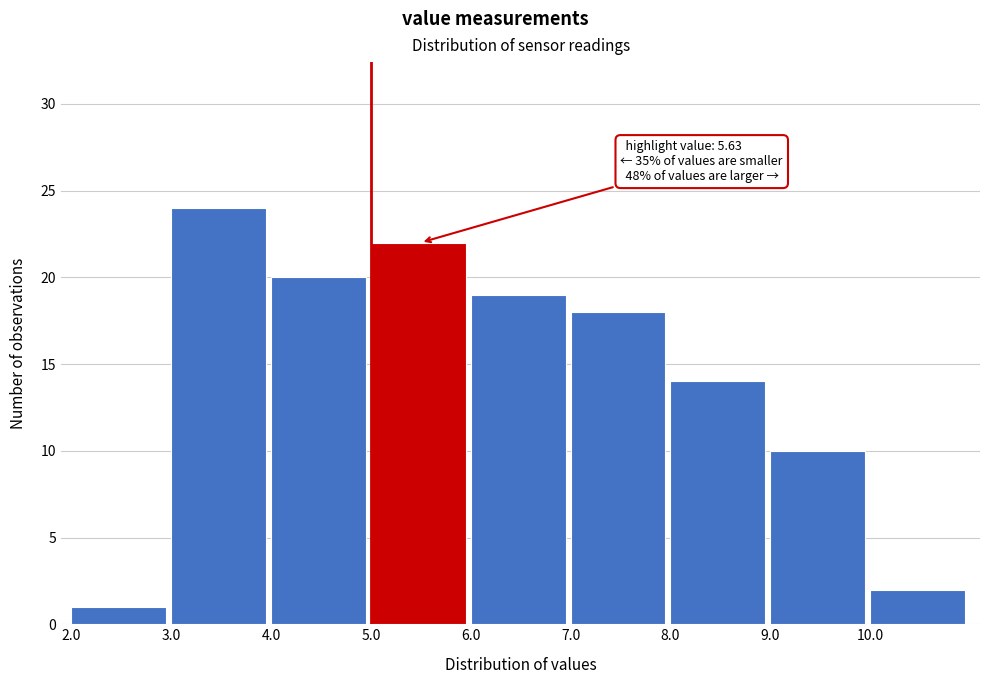

Which range on the x-axis has the tallest bar?

3 to 4